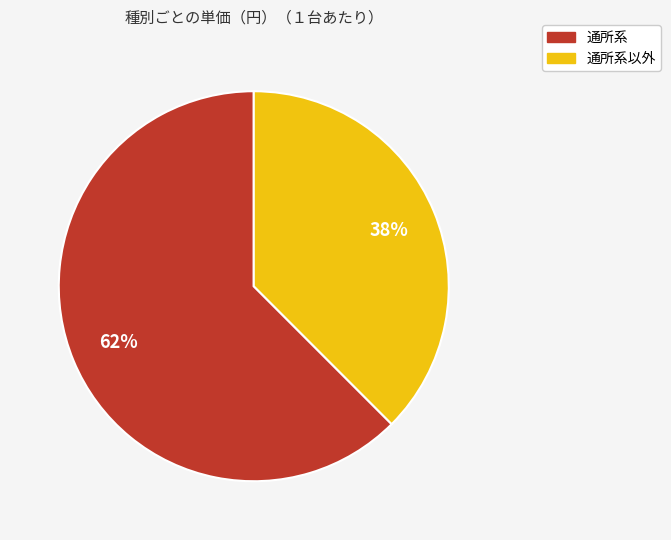

Is there any slice that represents more than half of the pie?

Yes